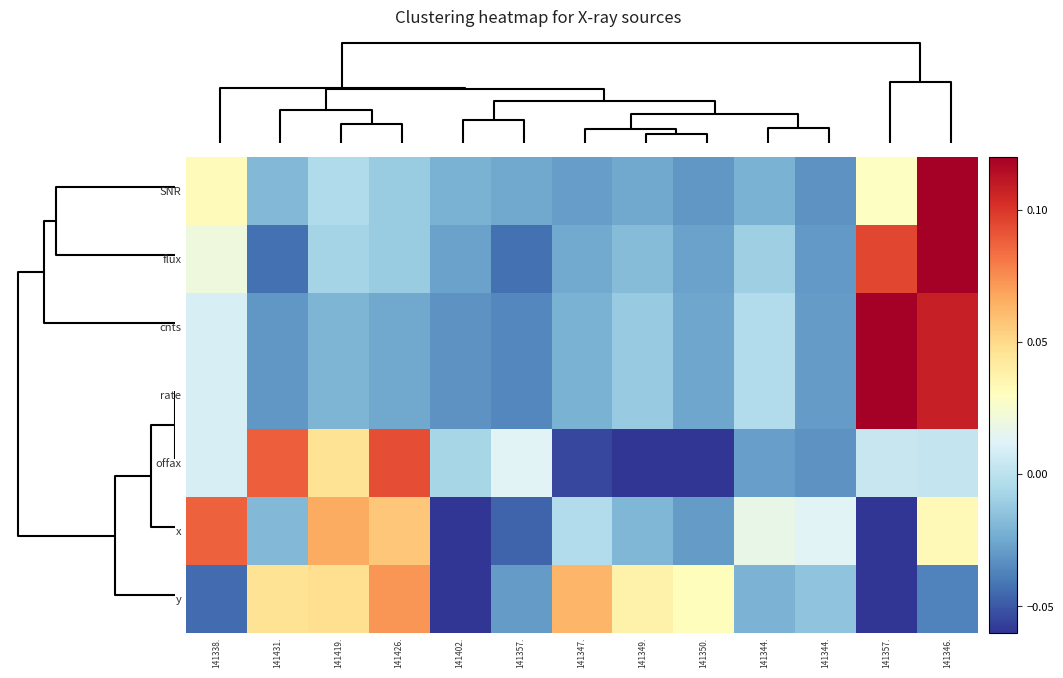

What is the greatest value displayed?

0.2